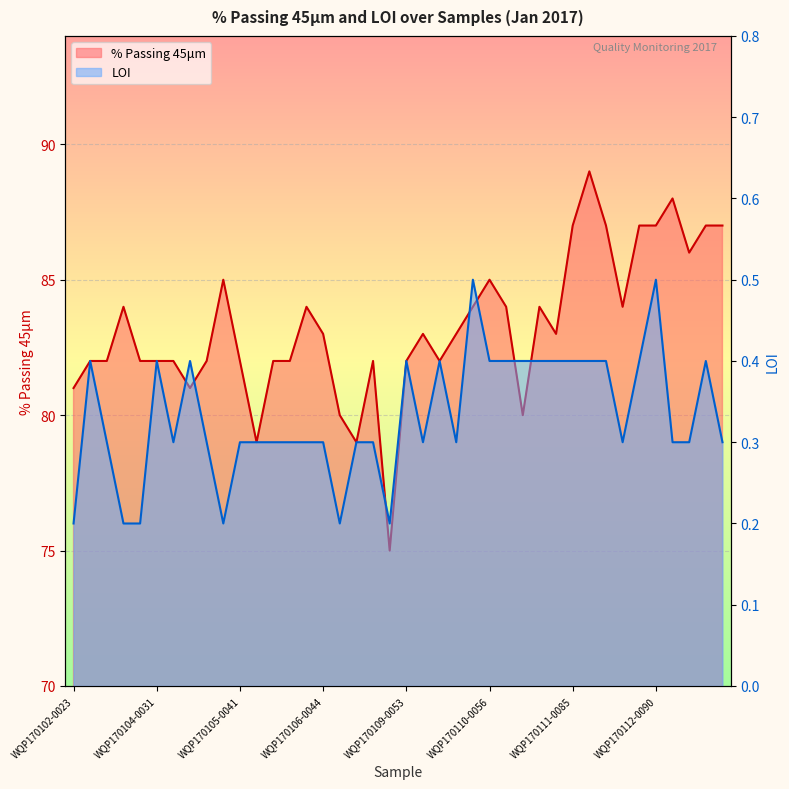

Is the value of LOI at WQP170109-0053 greater than the value of % Passing 45μm at WQP170103-0025?

No